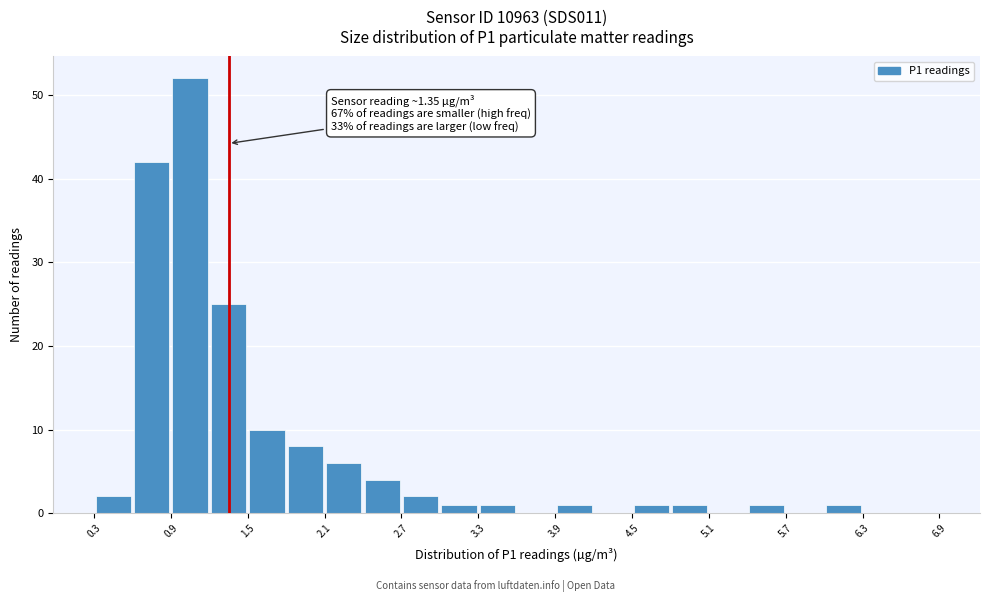

Read against the x-axis, roughly where is the centre of the tallest bar?

1.1